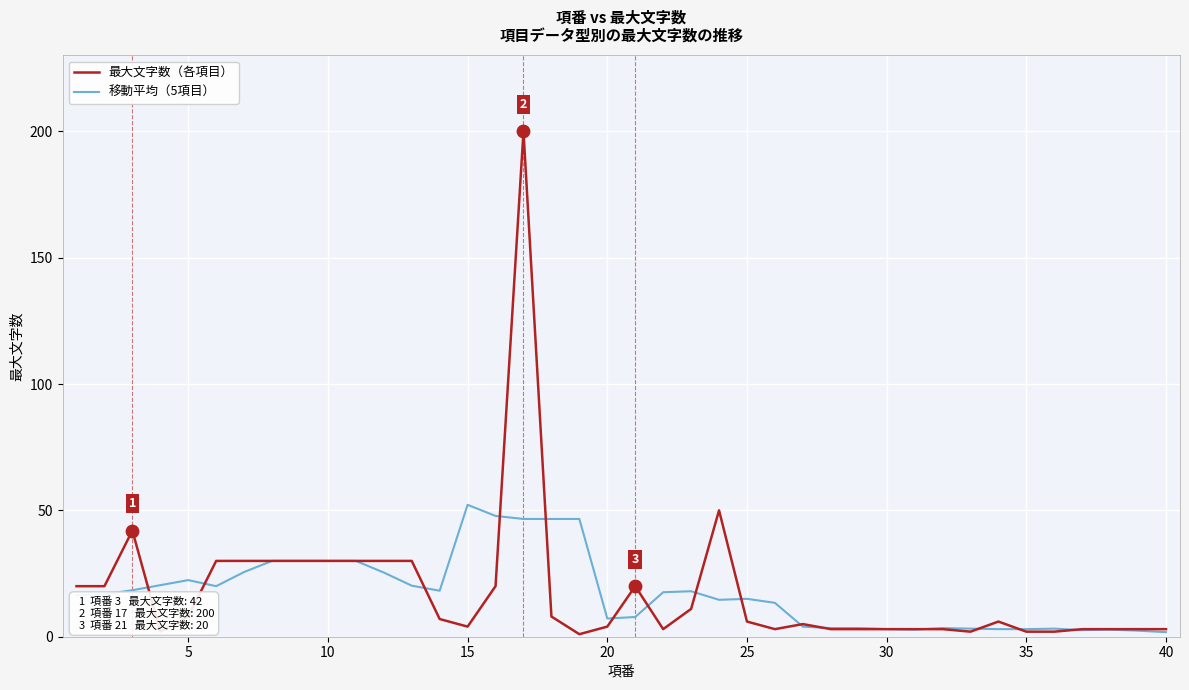

List the series in order of their peak value, lowest first.

移動平均（5項目）, 最大文字数（各項目）